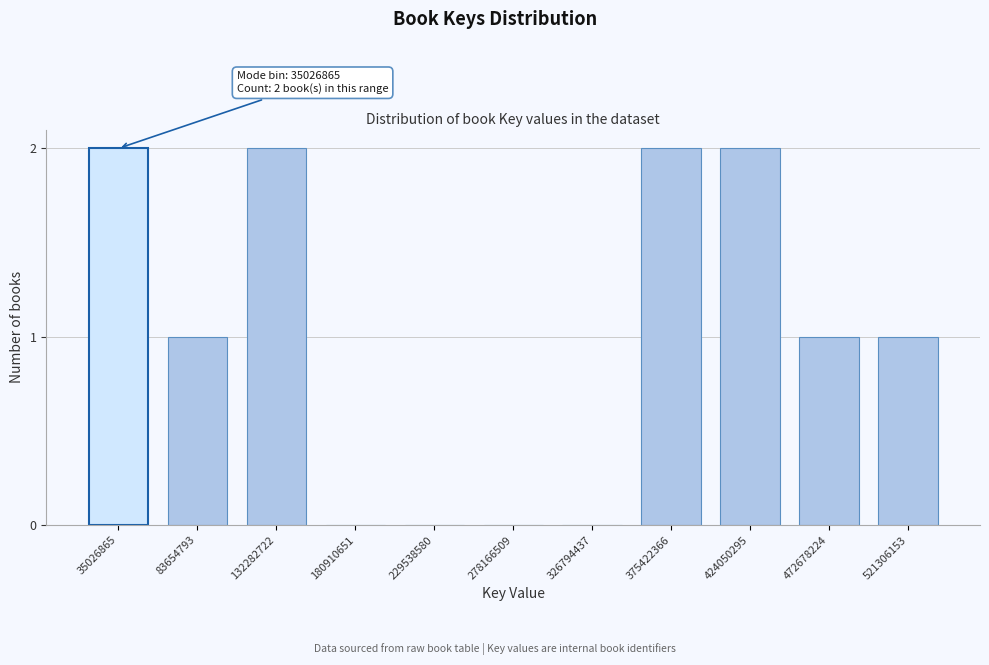

Reading left to right, transcribe all the data shown in this chart.

35026865=2	83654793=1	132282722=2	180910651=0	229538580=0	278166509=0	326794437=0	375422366=2	424050295=2	472678224=1	521306153=1